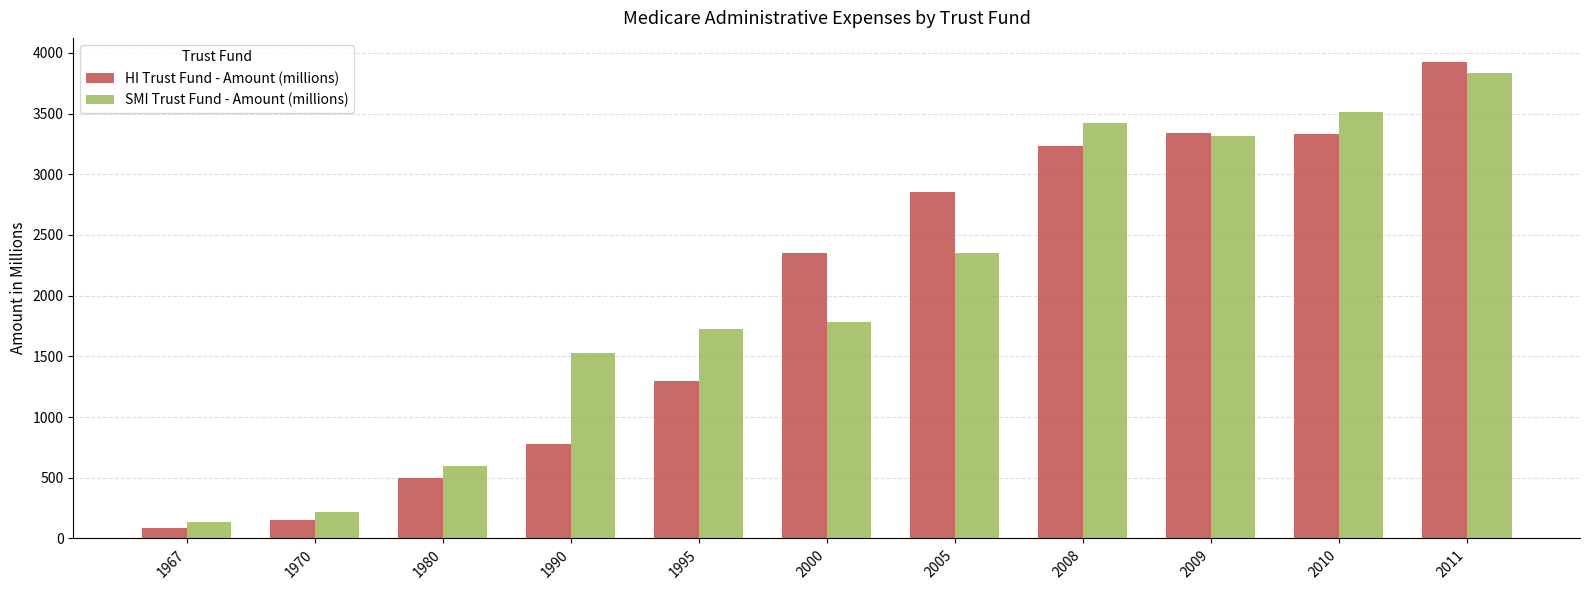

What is the average value of the HI Trust Fund - Amount (millions) series?

1985